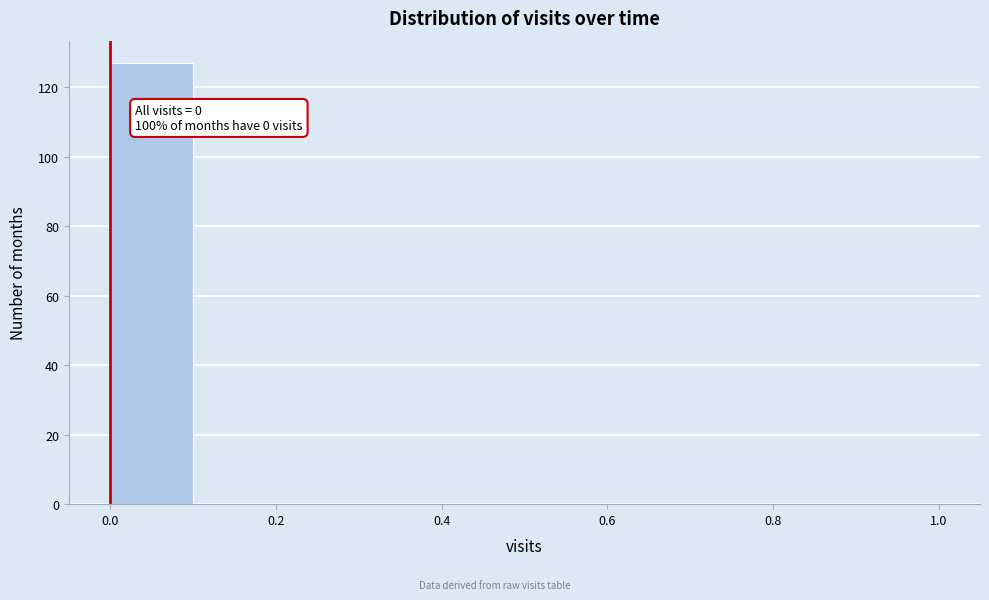

Which range on the x-axis has the tallest bar?

0.0 to 0.1